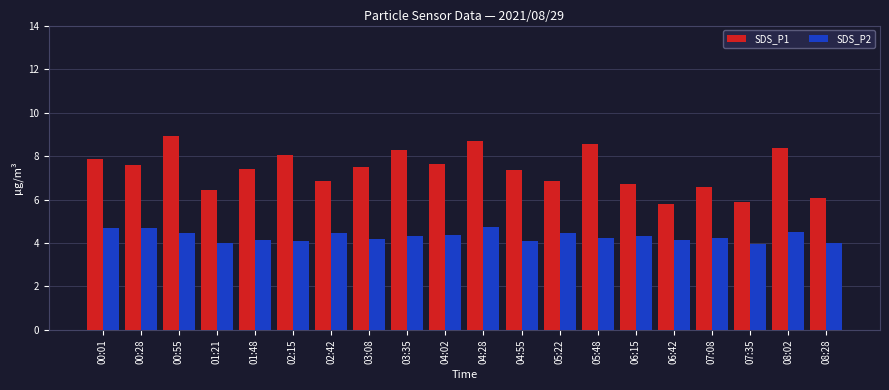

What is the total value across all series at 01:48?

11.6